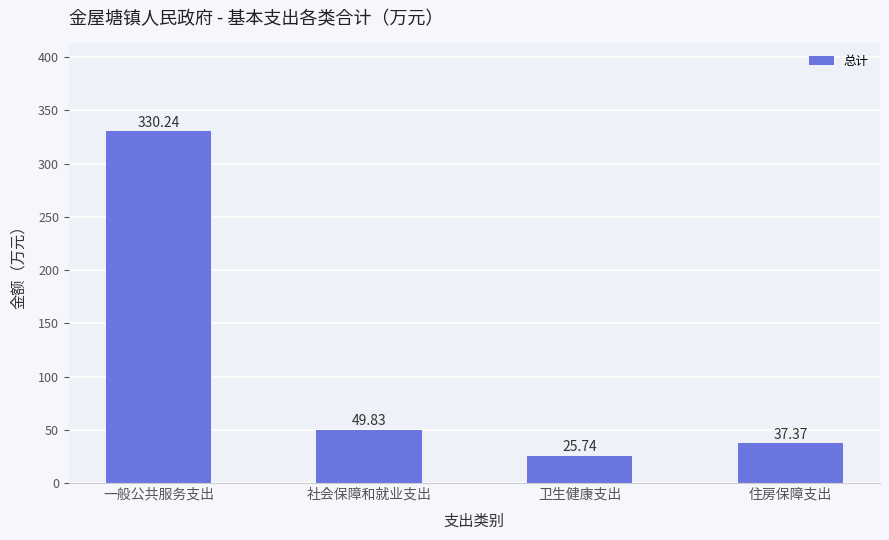

List the labels in order of value, largest first.

一般公共服务支出, 社会保障和就业支出, 住房保障支出, 卫生健康支出